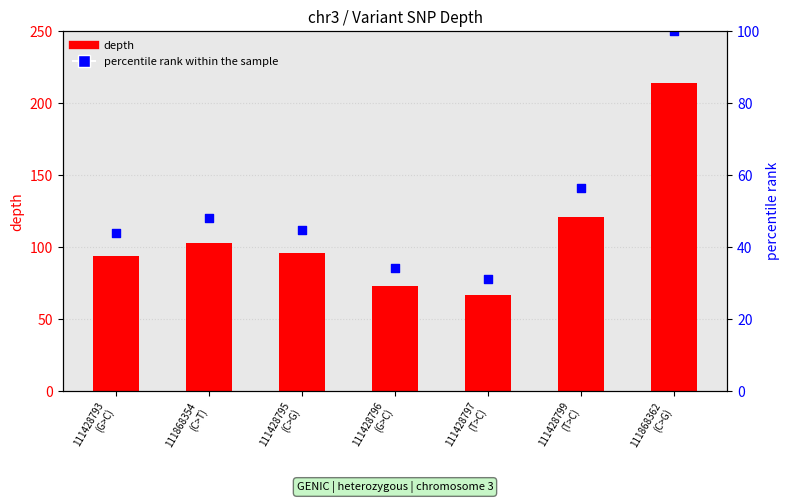

What are all the series names shown in the legend?

depth, percentile rank within the sample